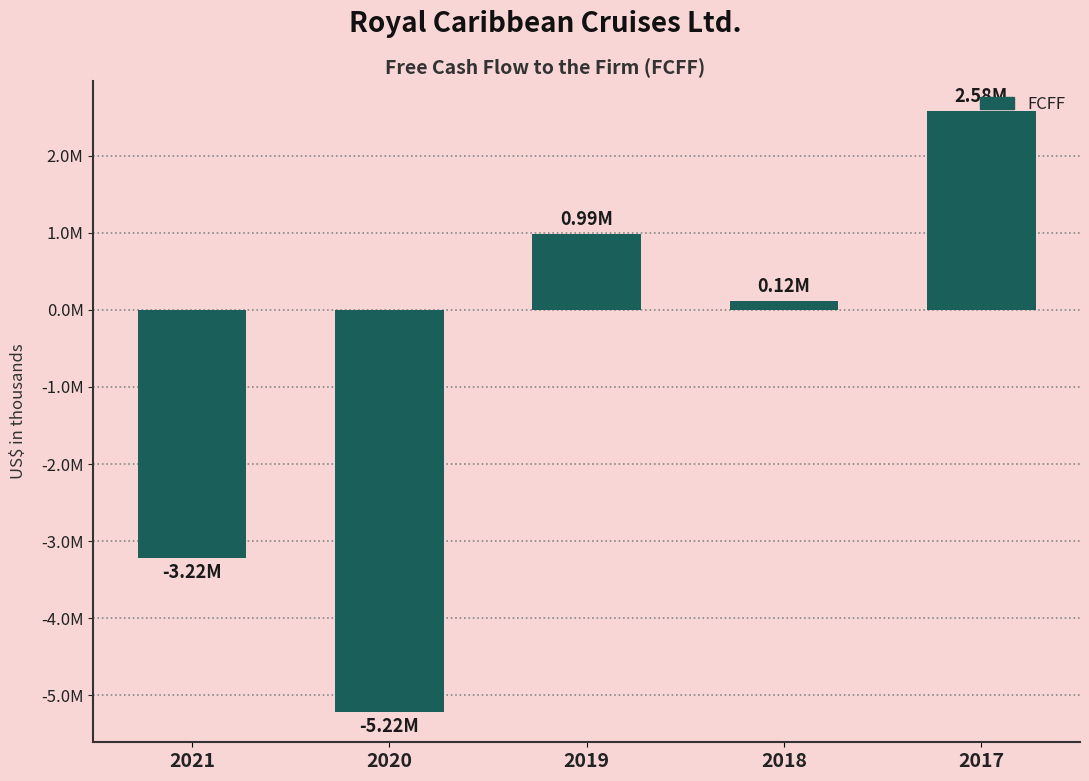

Reading left to right, list all the values displayed in this chart.

-3222065	-5220761	989428	117733	2581204